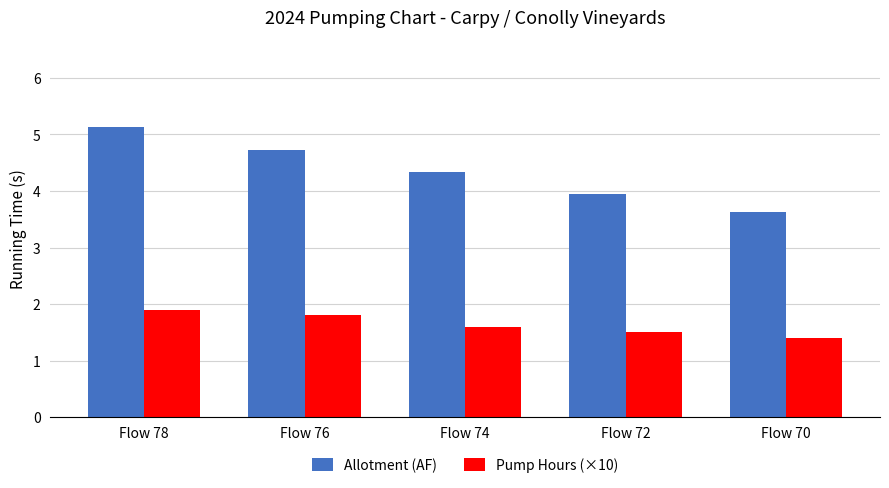

How many groups of bars are there?

5